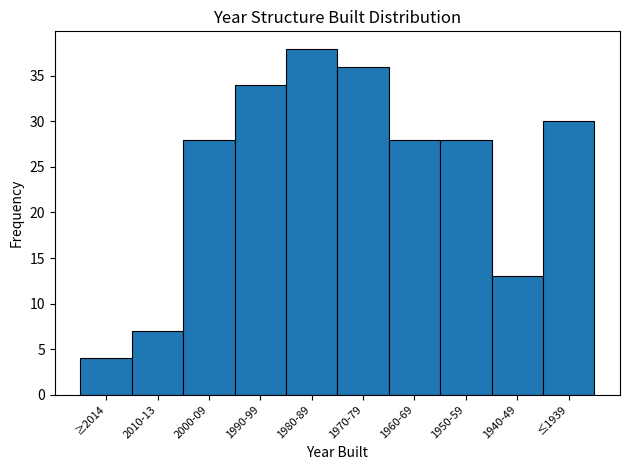

Reading left to right, extract all data points from this chart.

4	7	28	34	38	36	28	28	13	30